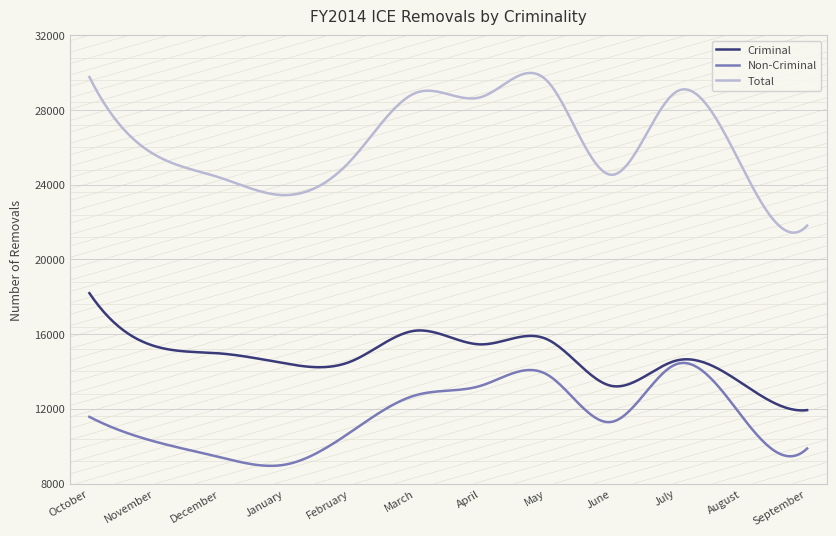

At how many categories does at least one series exceed 15135?

300